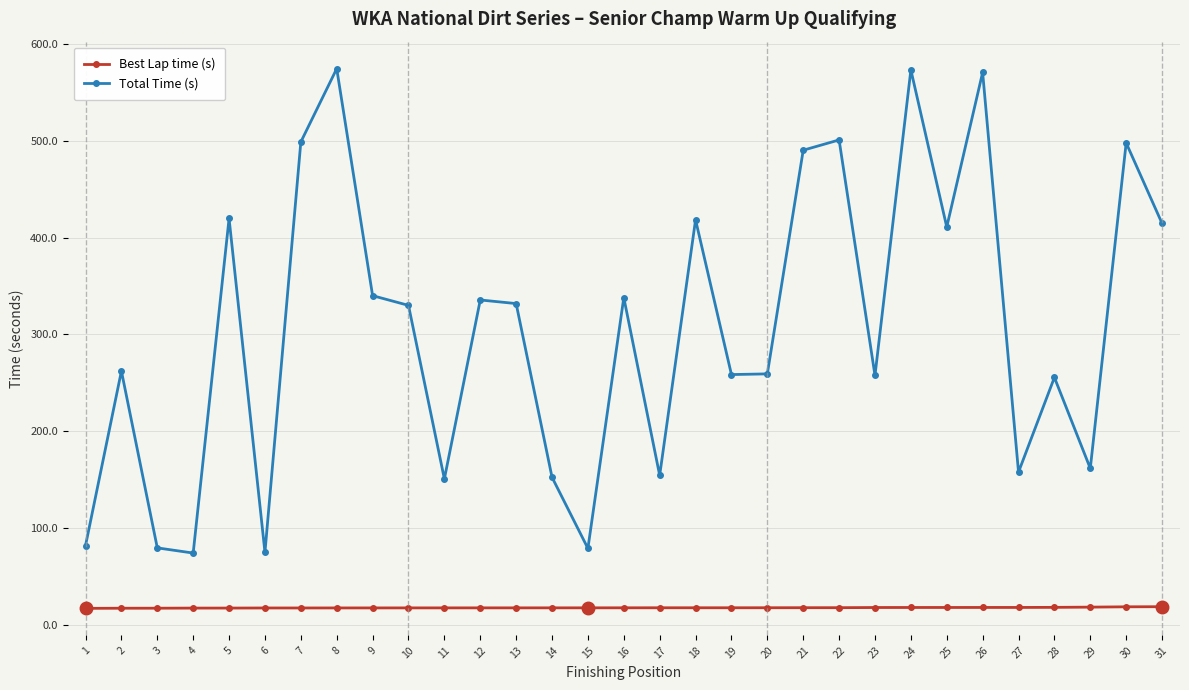

True or false: Best Lap time (s) and Total Time (s) intersect in this chart.

False